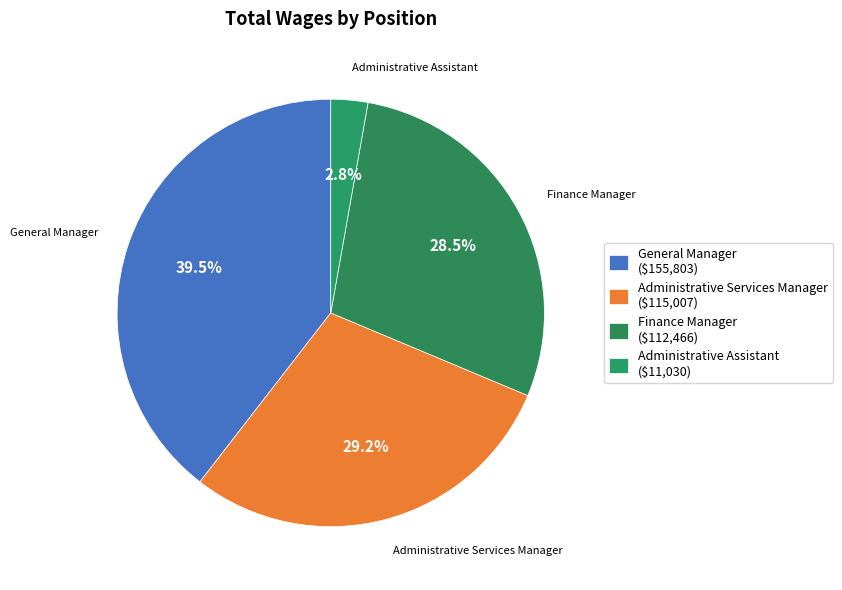

Which category has the biggest portion of the pie?

General Manager